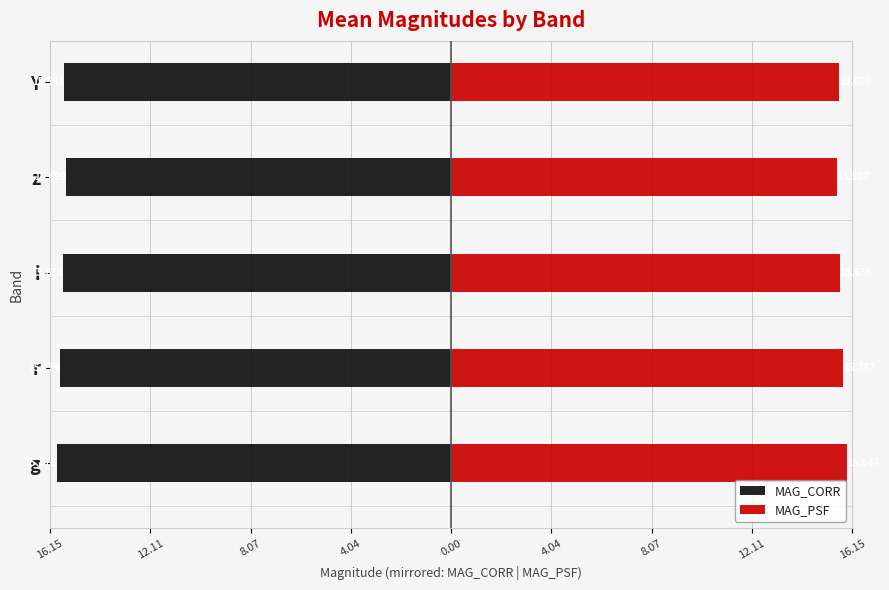

What is the approximate value of MAG_PSF at i?

15.7